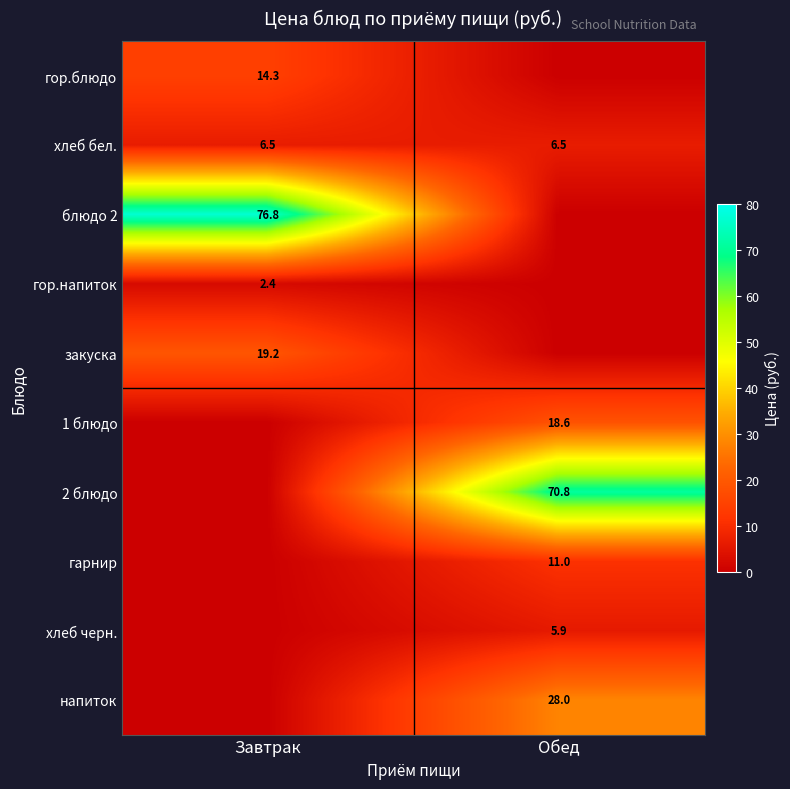

What is the highest value of the хлеб бел. series?

6.5